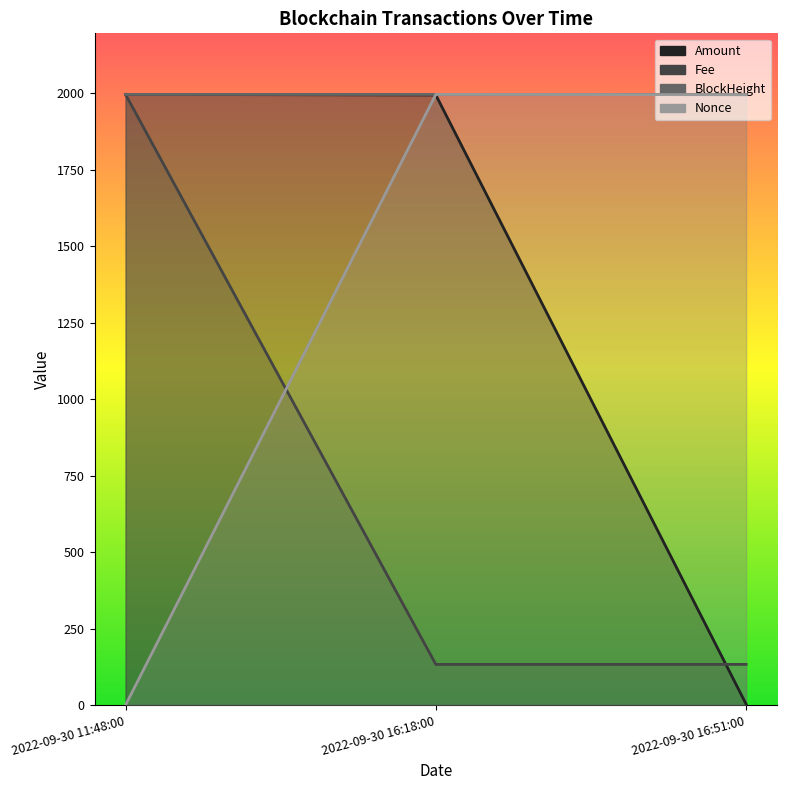

Which series changed the most between 2022-09-30 11:48:00 and 2022-09-30 16:18:00?

Nonce